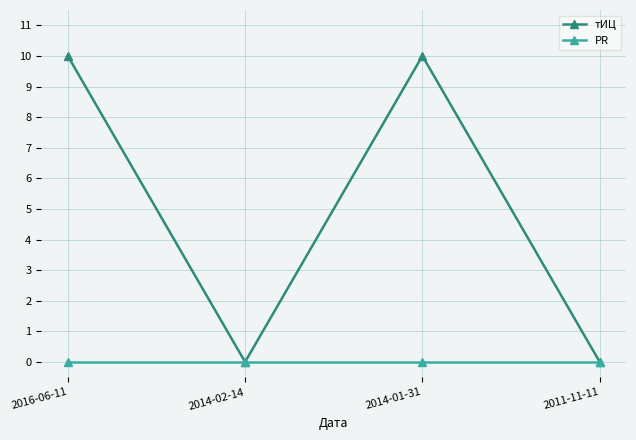

Rank the series by their maximum value, from lowest to highest.

PR, тИЦ